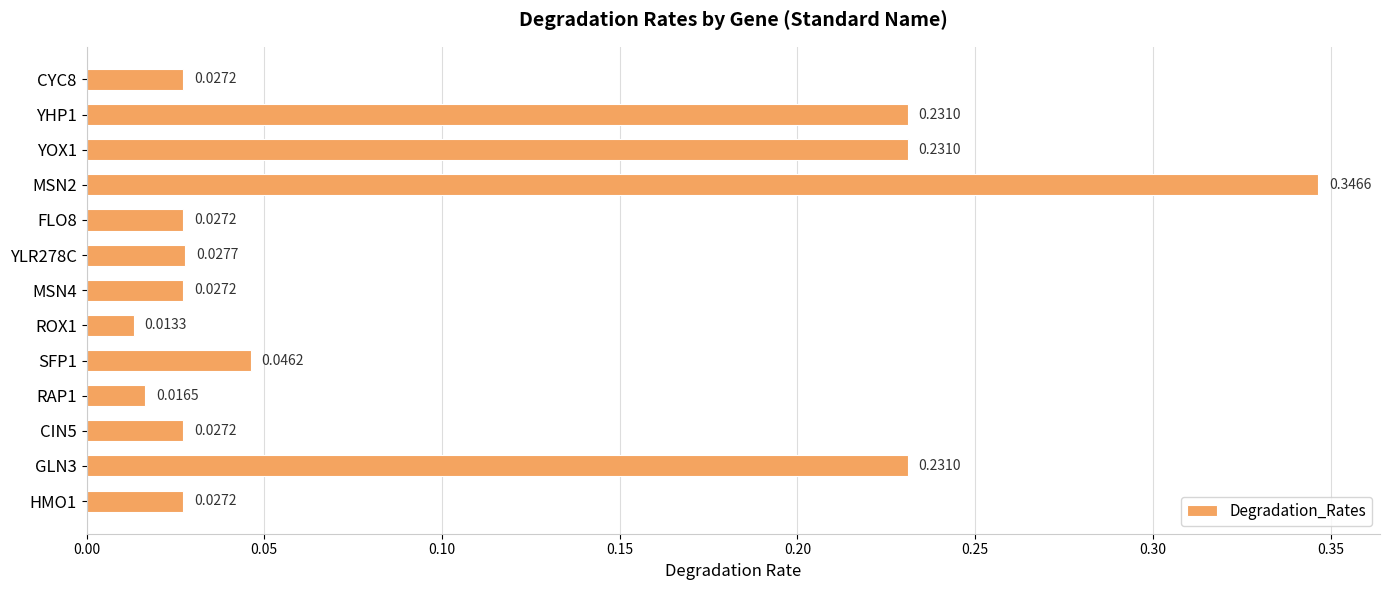

Which category has the highest value across all series?

MSN2